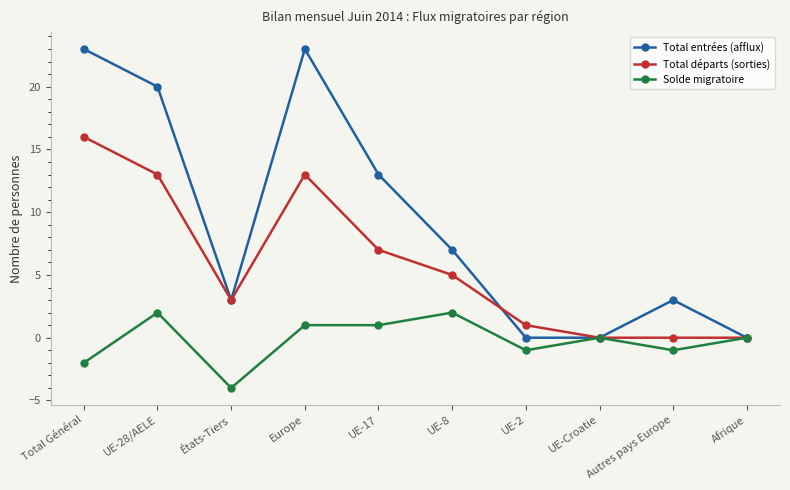

What is the label of the 5th point from the left?

UE-17